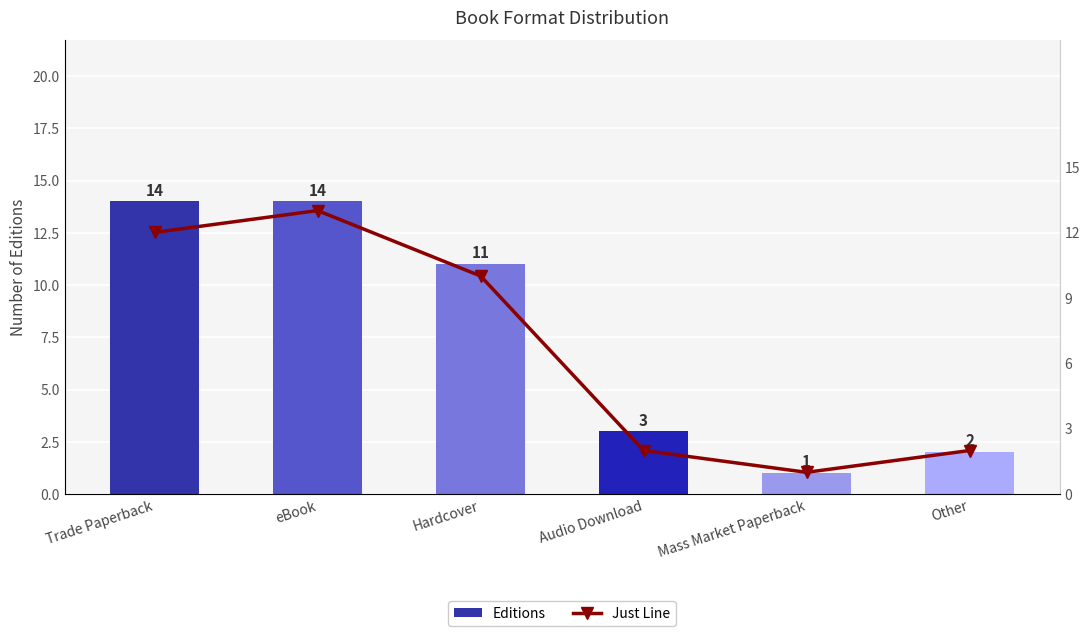

At which category is the sum across all series the highest?

eBook